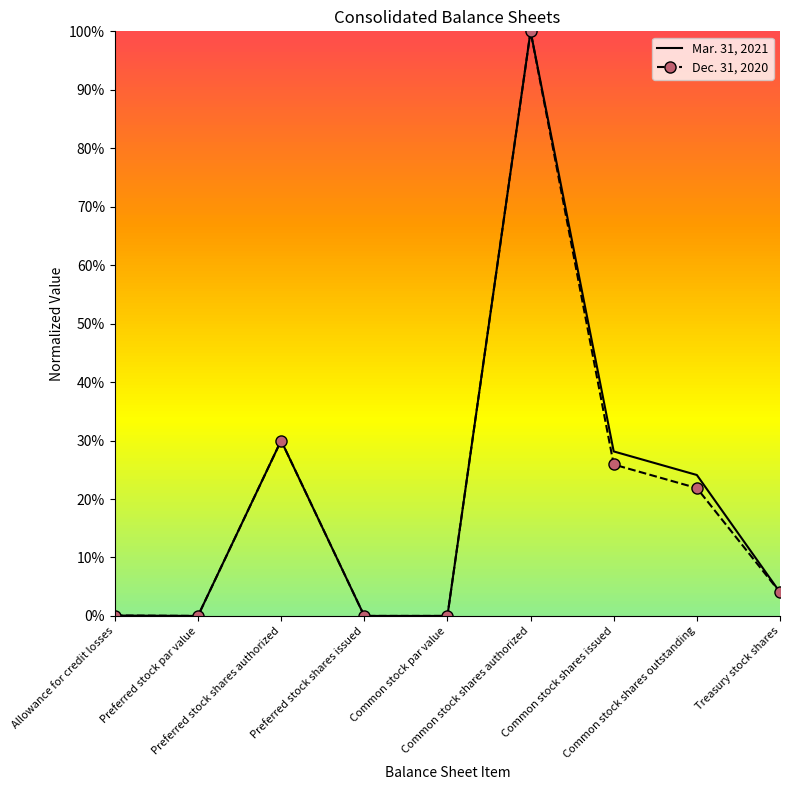

Rank the series by their average value, from lowest to highest.

Dec. 31, 2020, Mar. 31, 2021